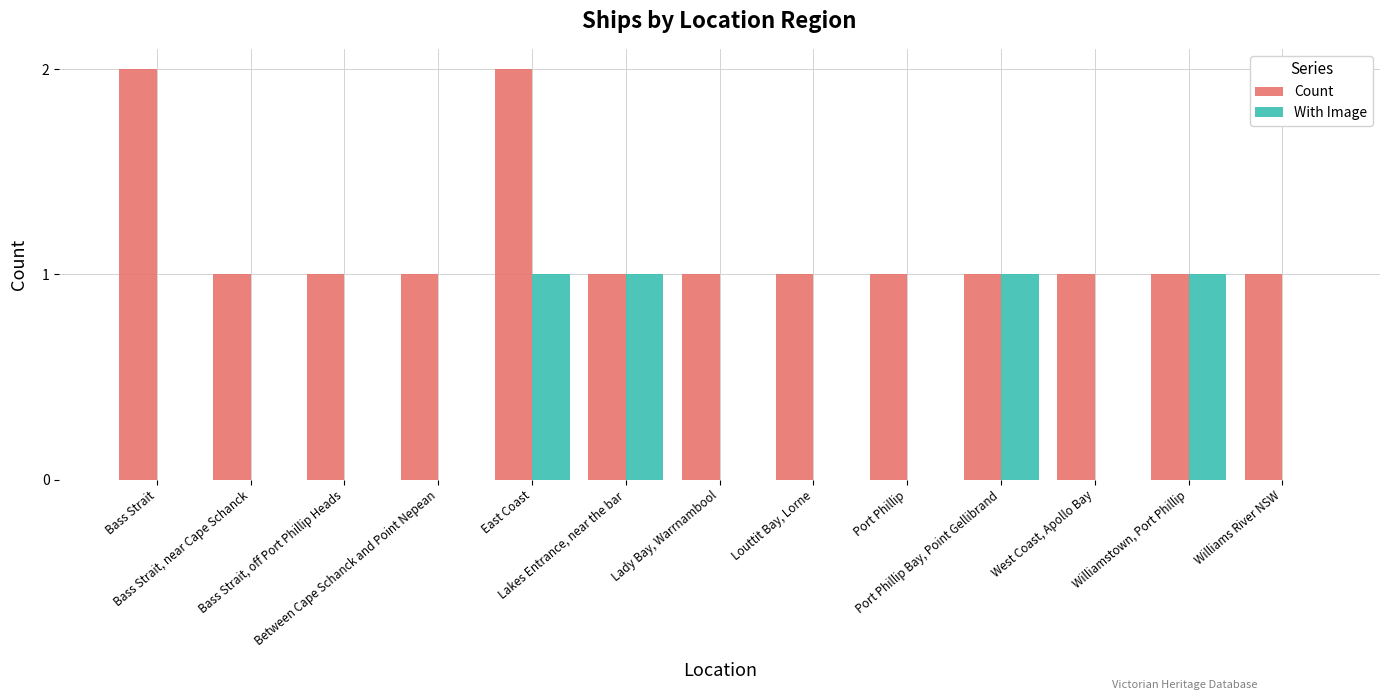

What is the sum of the Count values at Lakes Entrance, near the bar and West Coast, Apollo Bay?

2